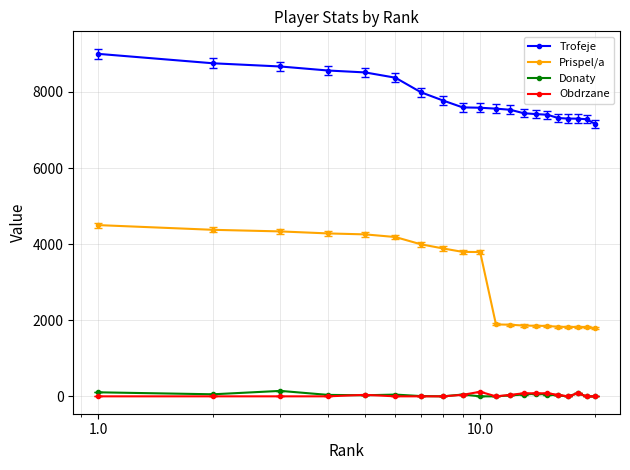

What is the maximum value shown in the chart?

9000